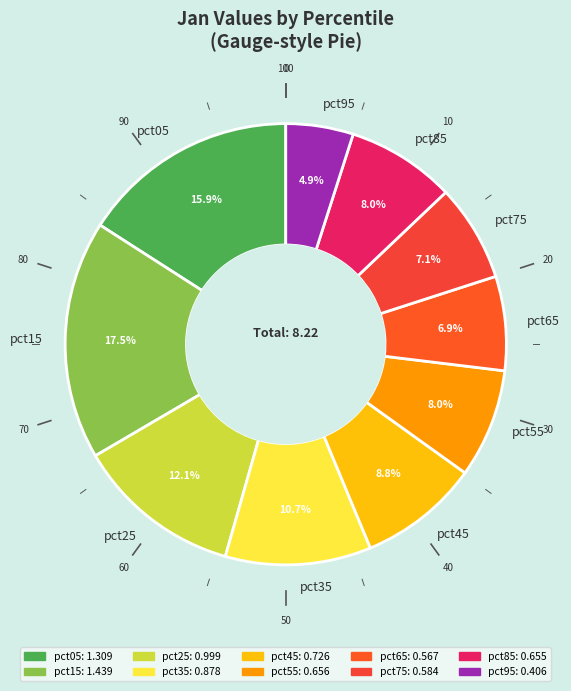

To the nearest percent, what is the difference between the largest and smallest slice percentages?

13%